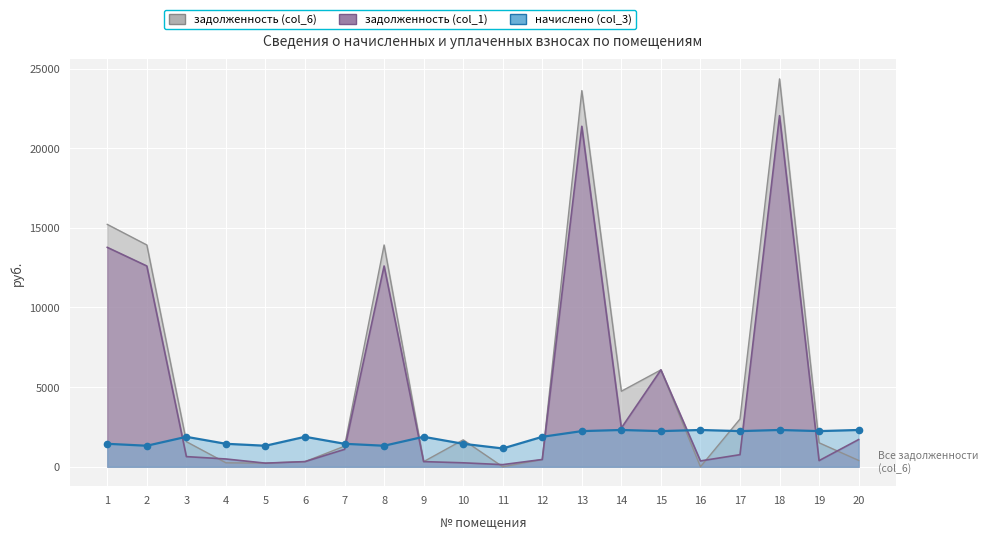

Is the value of задолженность (col_1) at 18 greater than the value of задолженность (col_6) at 9?

Yes